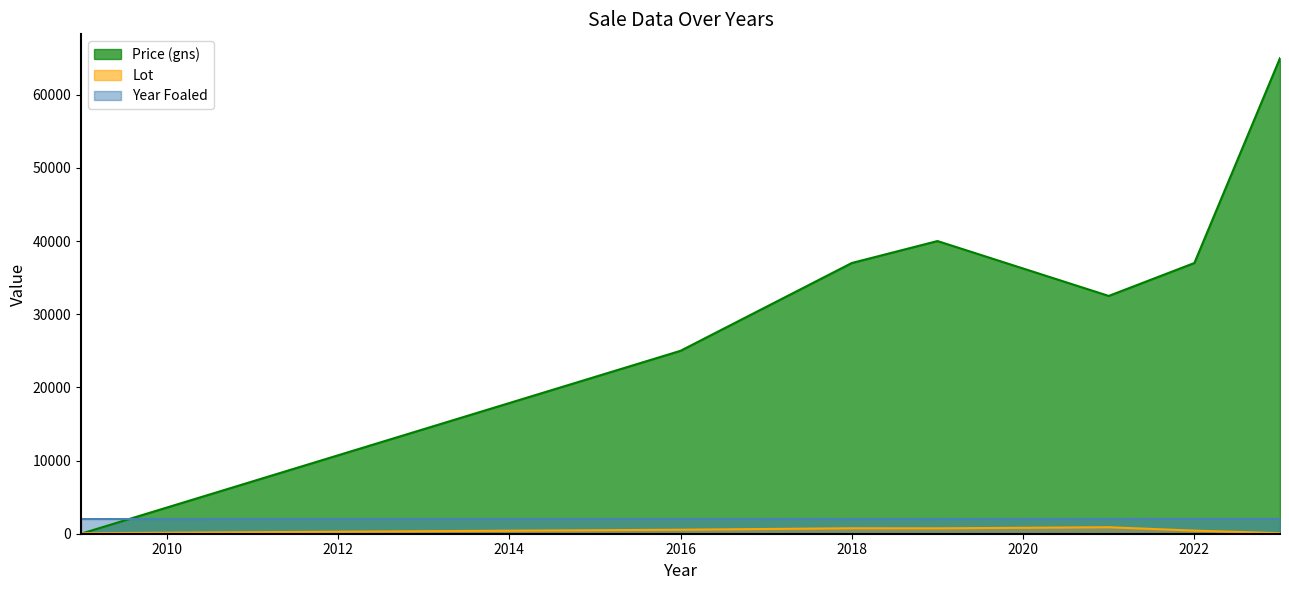

At how many categories does at least one series exceed 54295?

1